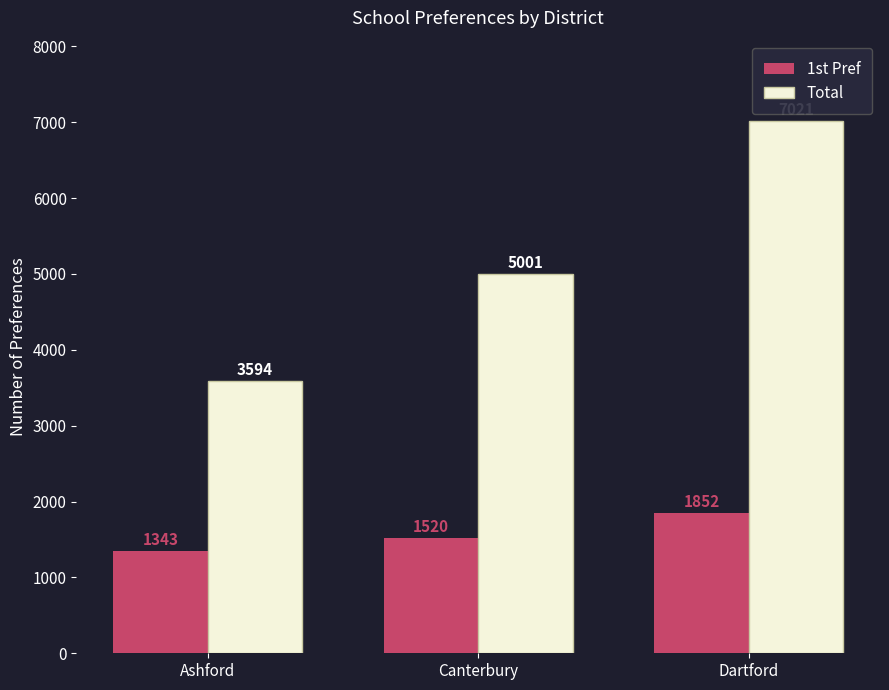

Which label corresponds to the smallest value in the chart?

Ashford